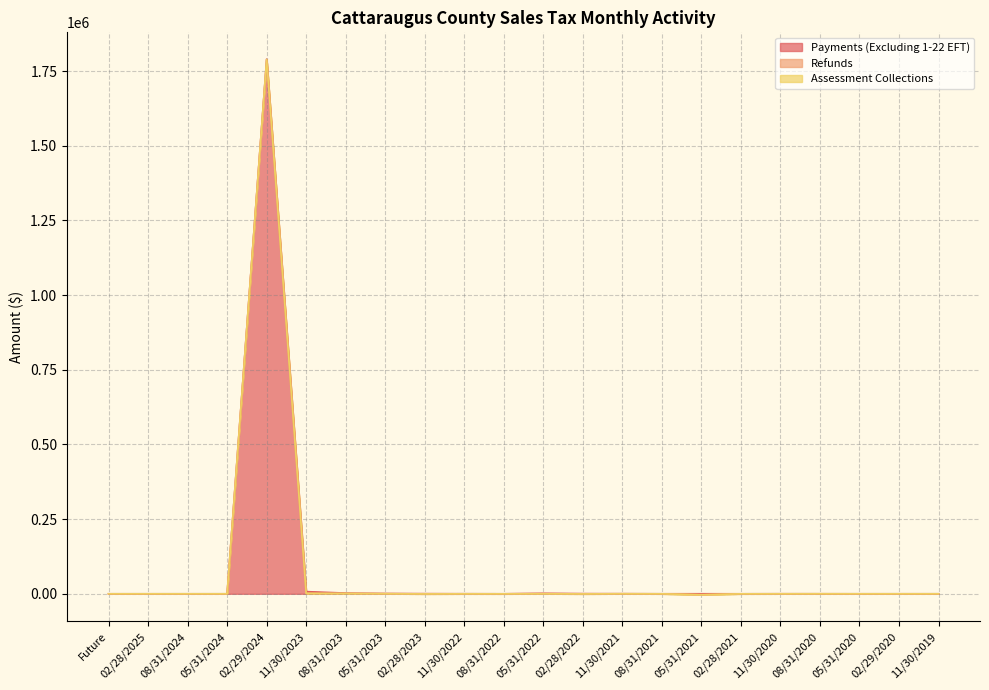

At 05/31/2021, list the series in order from largest to smallest.

Payments (Excluding 1-22 EFT), Assessment Collections, Refunds